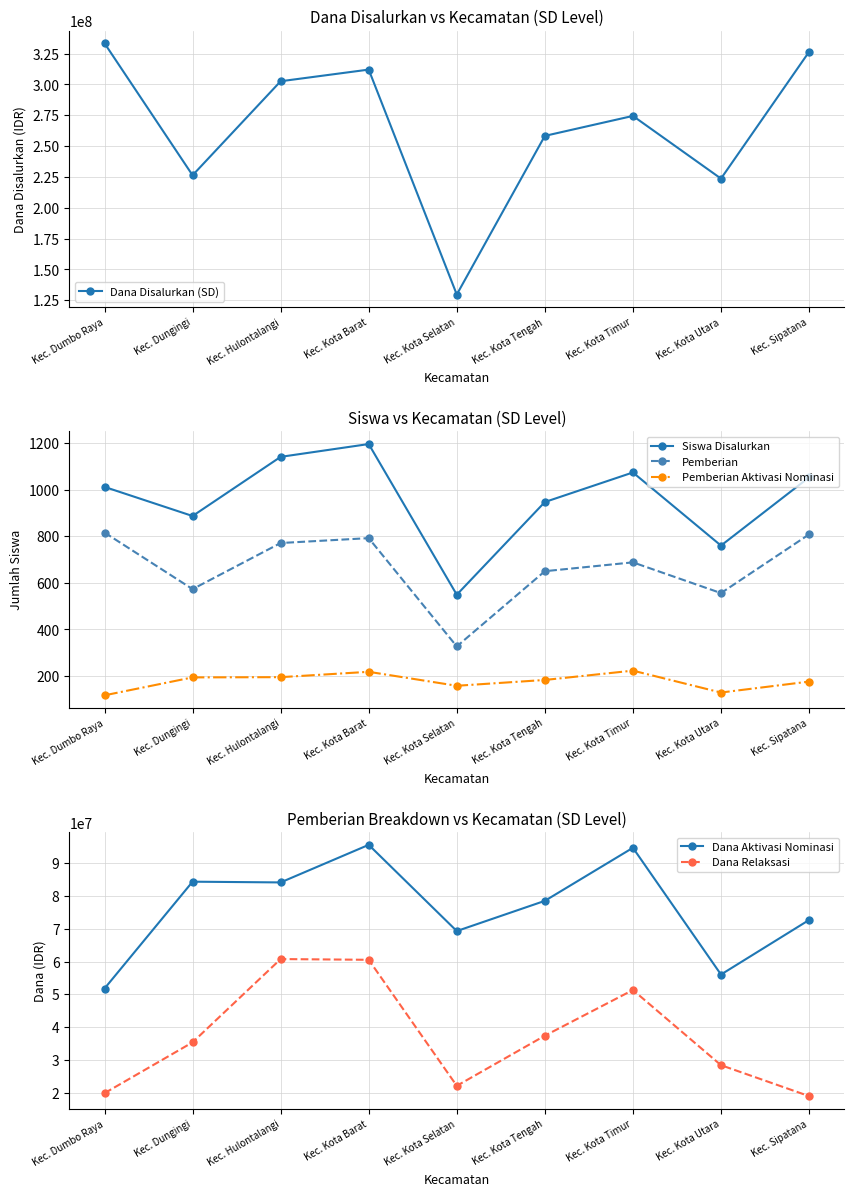

Reading left to right, list all the values displayed in this chart.

Dana Disalurkan (SD): 333450000	226350000	302625000	312075000	129600000	258300000	274500000	223650000	326475000
Siswa Disalurkan: 1012	887	1141	1196	549	947	1074	760	1053
Pemberian: 816	573	771	792	327	650	688	556	808
Pemberian Aktivasi Nominasi: 117	194	195	218	158	183	223	129	176
Dana Aktivasi Nominasi: 51750000	84375000	84150000	95625000	69300000	78525000	94725000	56025000	72675000
Dana Relaksasi: 19800000	35325000	60750000	60525000	22050000	37350000	51300000	28350000	18900000